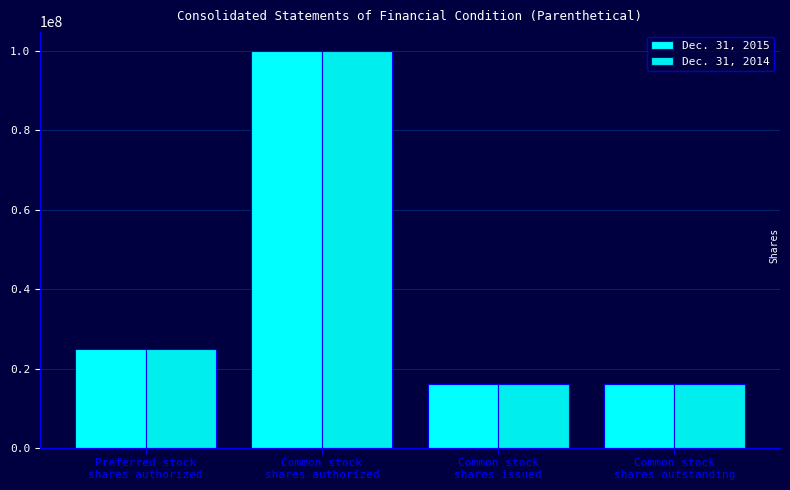

Rank the series at Common stock
shares authorized from highest to lowest value.

Dec. 31, 2015, Dec. 31, 2014